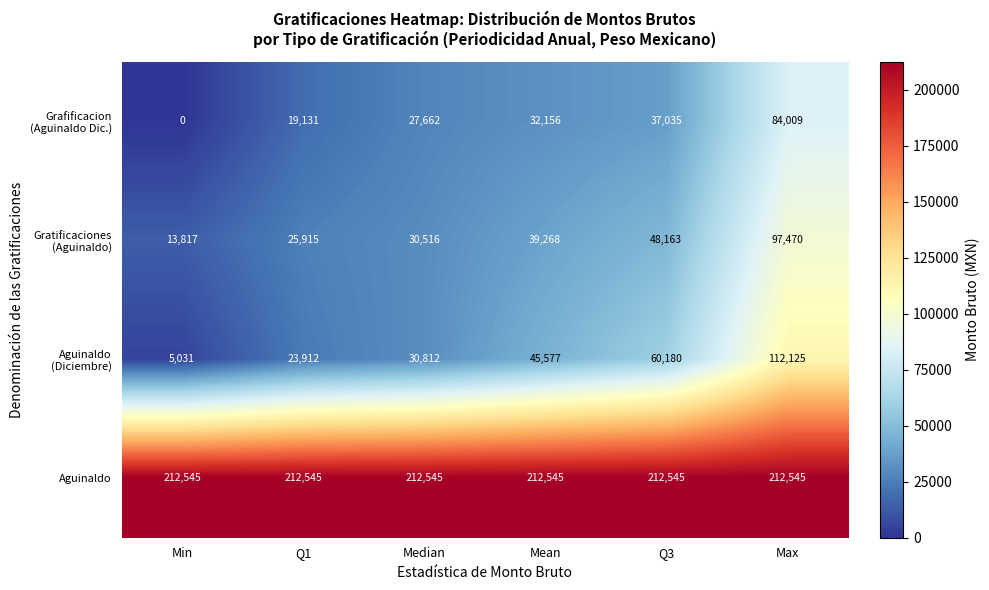

What is the difference between the highest and lowest values at Q3?

175510